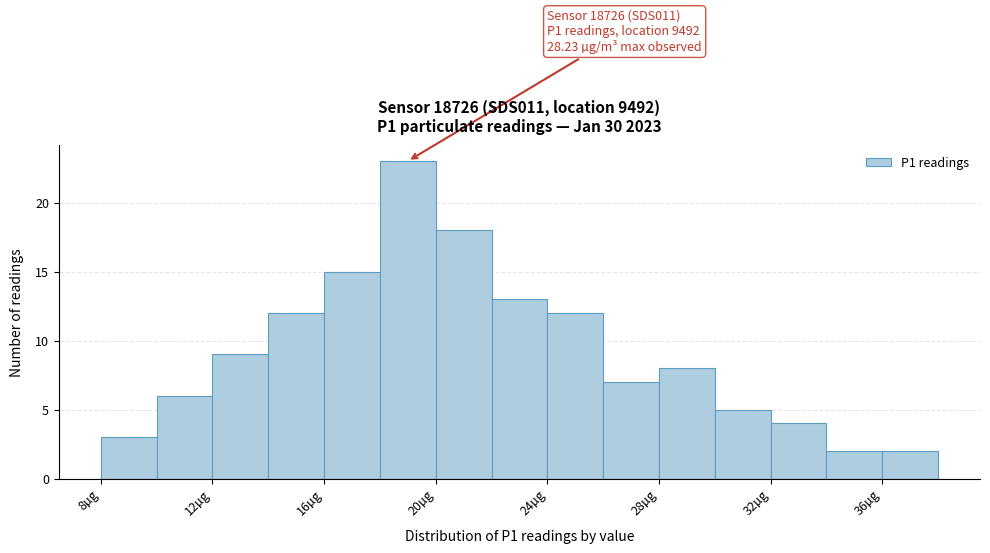

Over which range of the x-axis is the bar tallest?

18 to 20